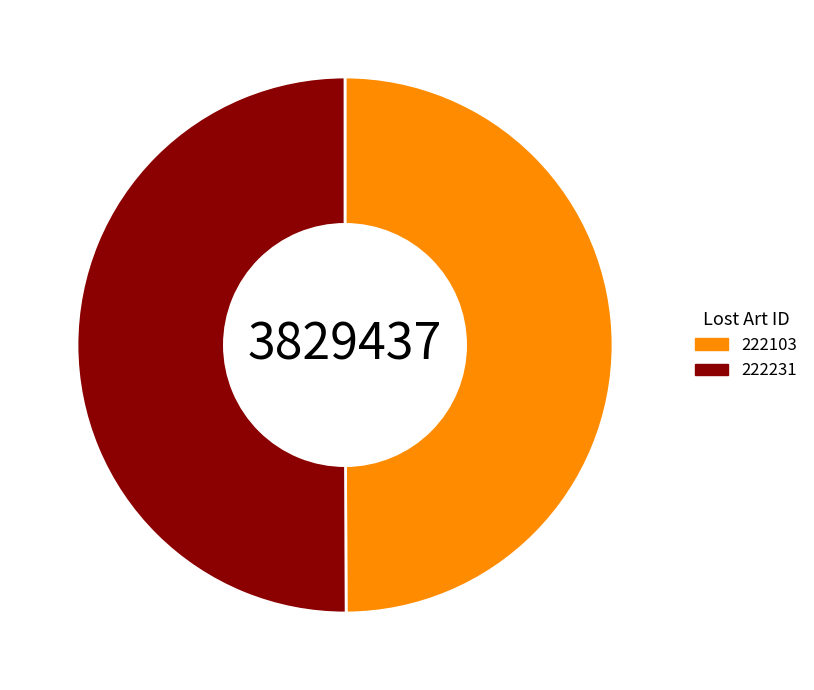

True or false: 222231 accounts for 50% of the total.

True